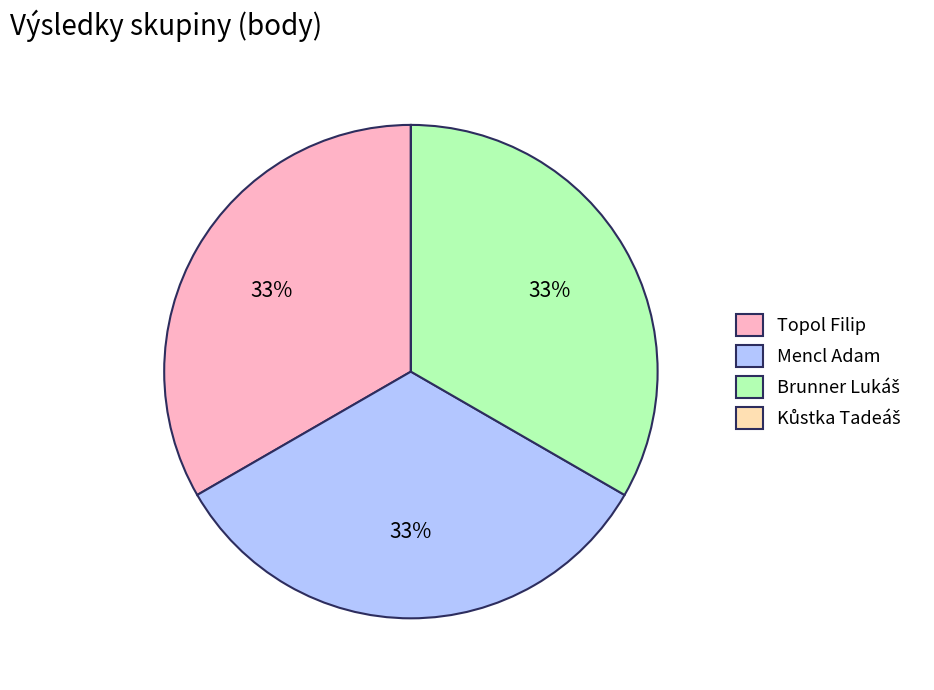

Is the sum of Mencl Adam and Topol Filip greater than half?

Yes